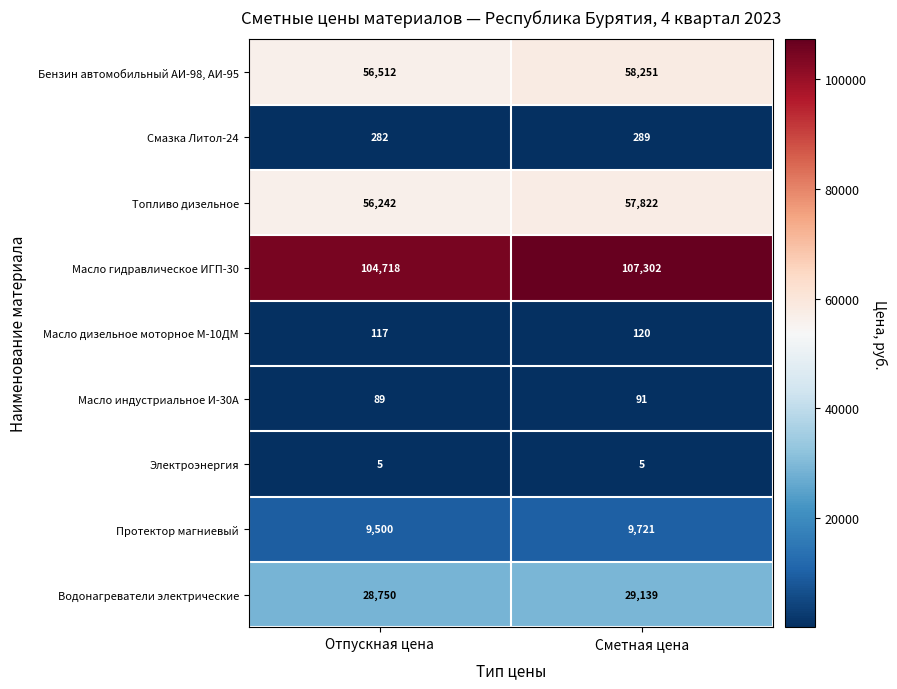

At Отпускная цена, list the series in order from largest to smallest.

Масло гидравлическое ИГП-30, Бензин автомобильный АИ-98, АИ-95, Топливо дизельное, Водонагреватели электрические, Протектор магниевый, Смазка Литол-24, Масло дизельное моторное М-10ДМ, Масло индустриальное И-30А, Электроэнергия